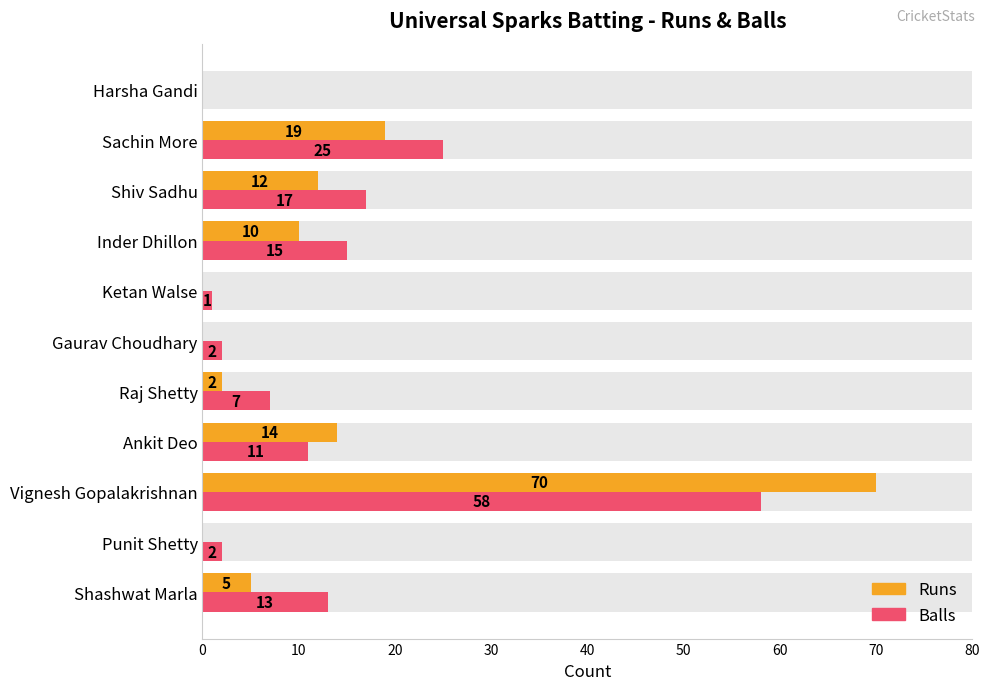

Is it true that Balls equals 13 at Shashwat Marla?

True